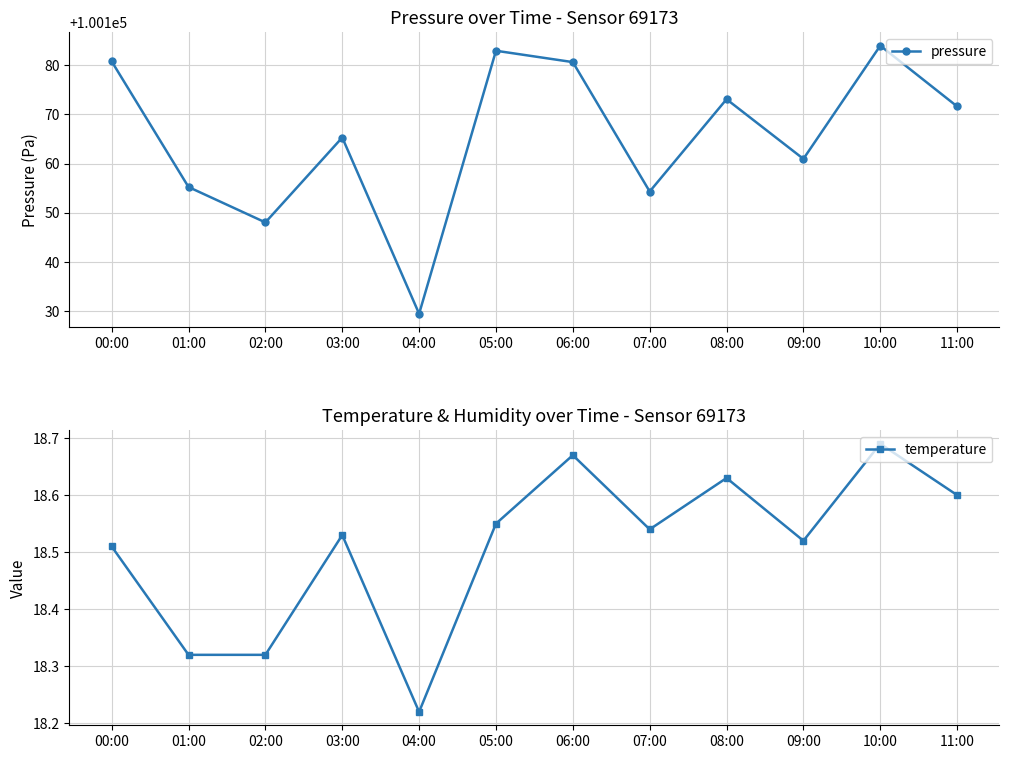

What is the highest value of the temperature series?

18.7